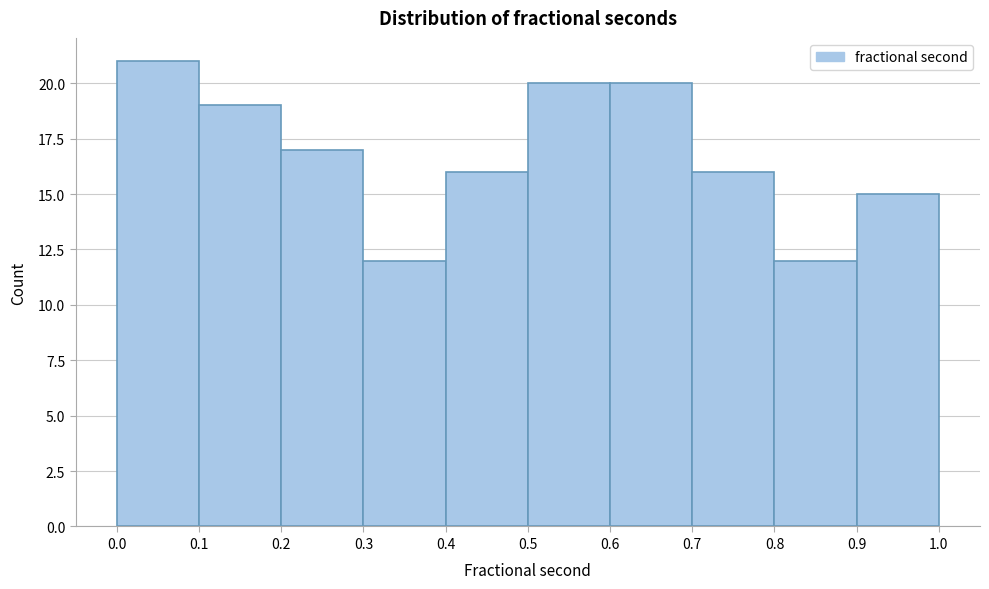

Reading left to right, list every bar in this chart as the range it spans on the x-axis followed by its height. The values are not printed on the chart, so give them approximately, as read against the axis.

0.0 to 0.1: 21
0.1 to 0.2: 19
0.2 to 0.3: 17
0.3 to 0.4: 12
0.4 to 0.5: 16
0.5 to 0.6: 20
0.6 to 0.7: 20
0.7 to 0.8: 16
0.8 to 0.9: 12
0.9 to 1.0: 15